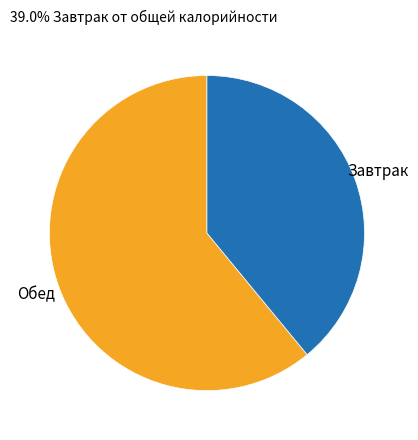

True or false: Обед accounts for 61% of the total.

True